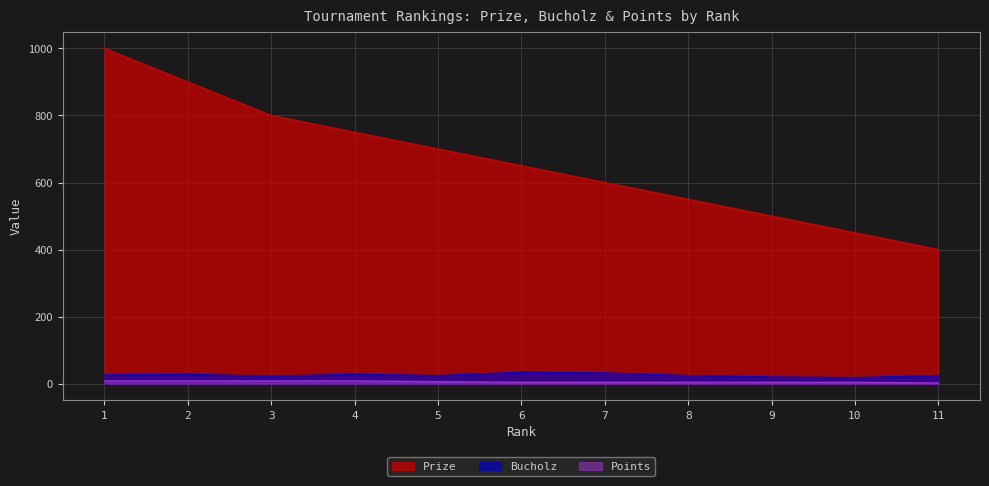

How many Bucholz values are between 22 and 28?

7